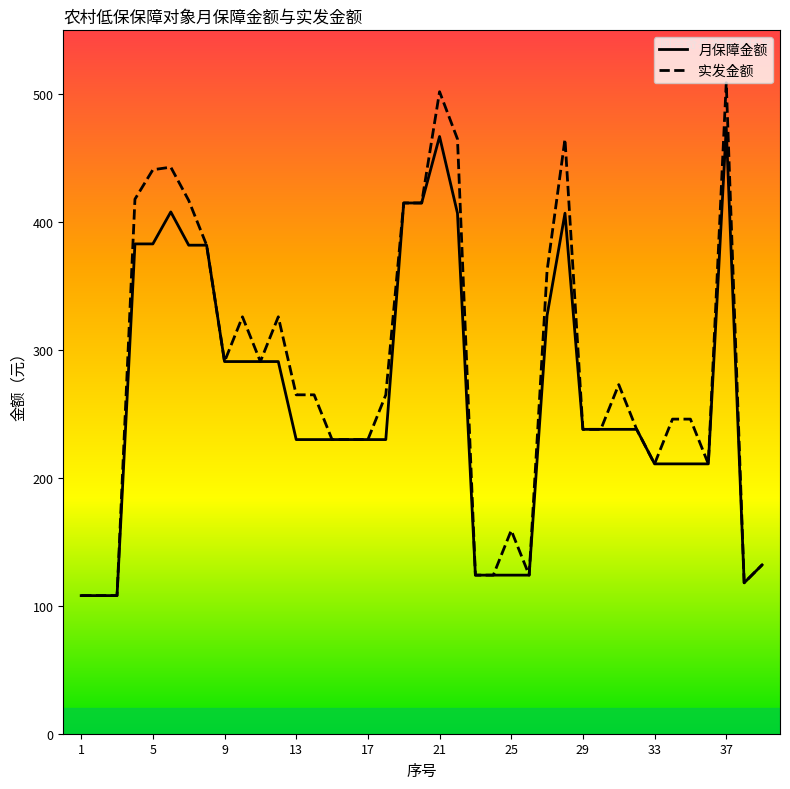

What is the highest value of the 实发金额 series?

509